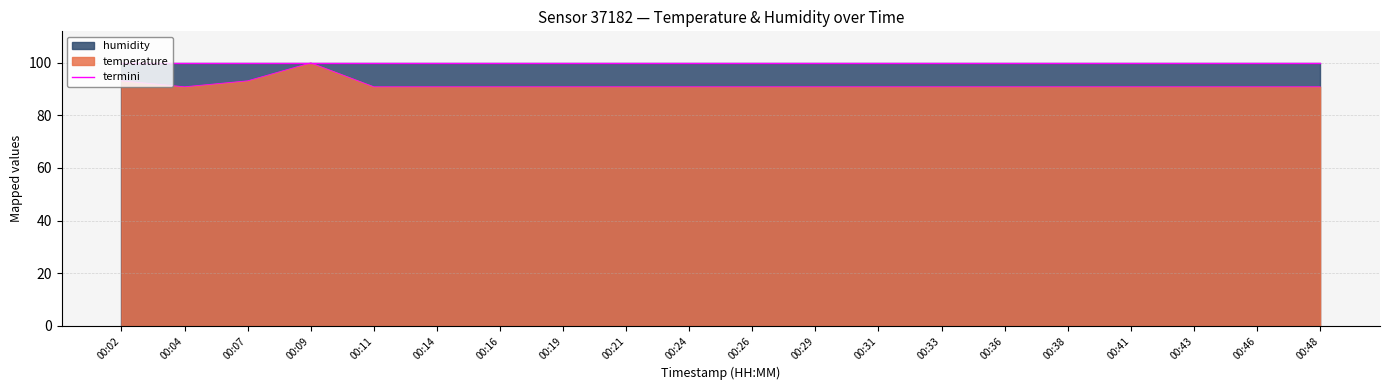

List the labels in order of value, largest first.

00:09, 00:02, 00:07, 00:04, 00:11, 00:14, 00:16, 00:19, 00:21, 00:24, 00:26, 00:29, 00:31, 00:33, 00:36, 00:38, 00:41, 00:43, 00:46, 00:48